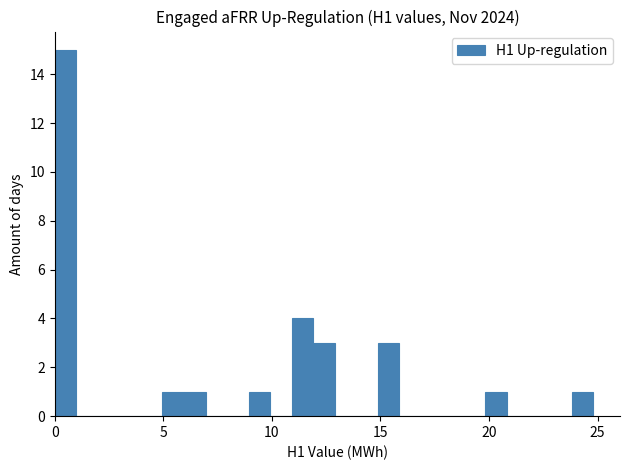

Around what value on the x-axis is the tallest bar? Give the approximate position of its centre, as read against the axis.

0.5